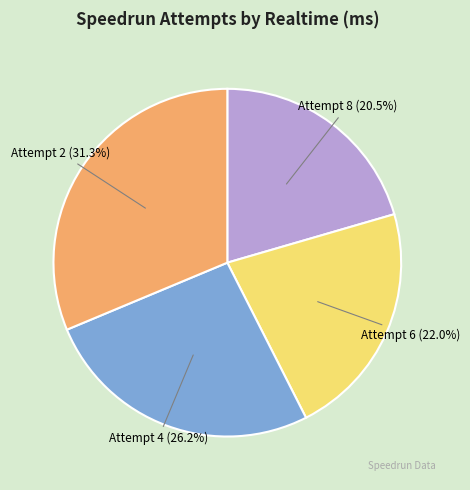

The Attempt 2 slice represents 31% of the pie. True or false?

True